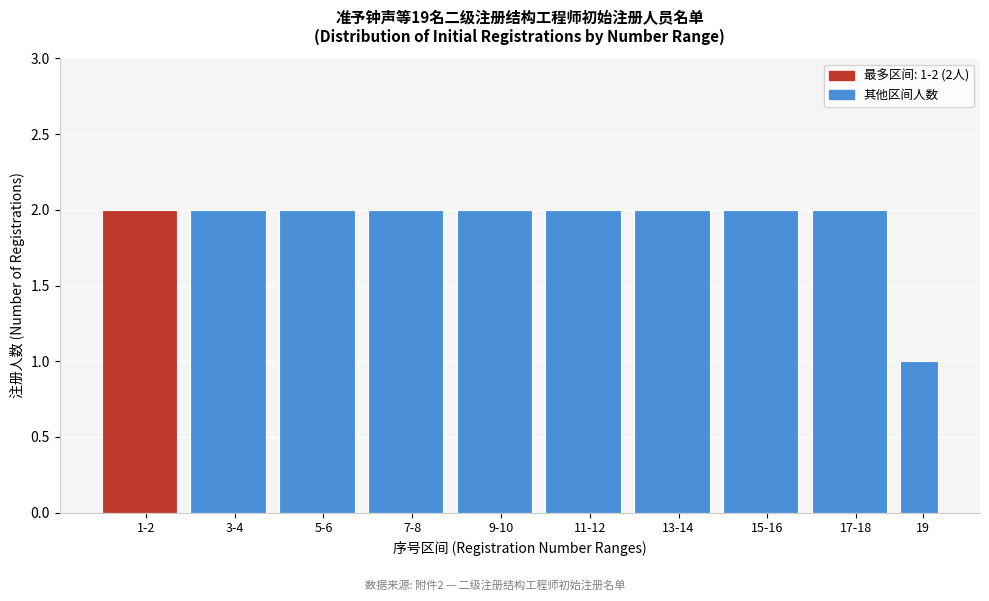

Reading right to left, transcribe all the data shown in this chart.

1	2	2	2	2	2	2	2	2	2